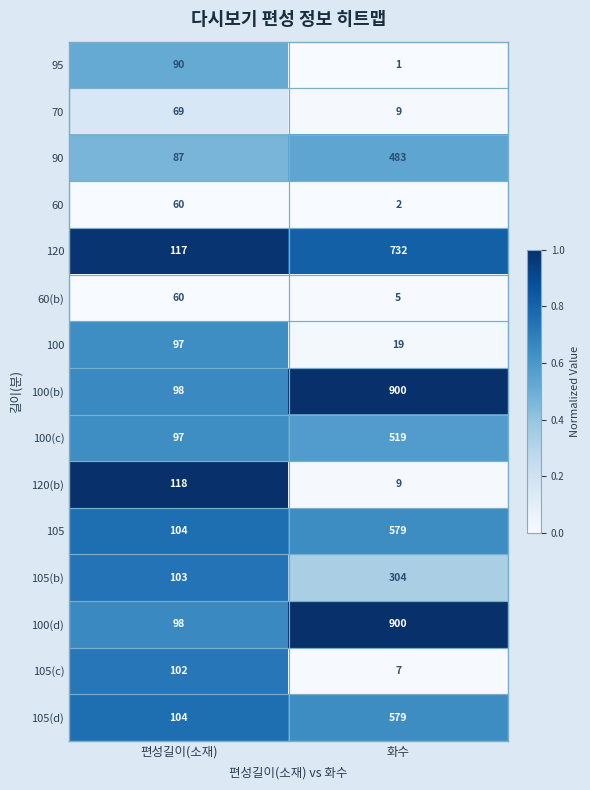

What is the greatest value displayed?

900